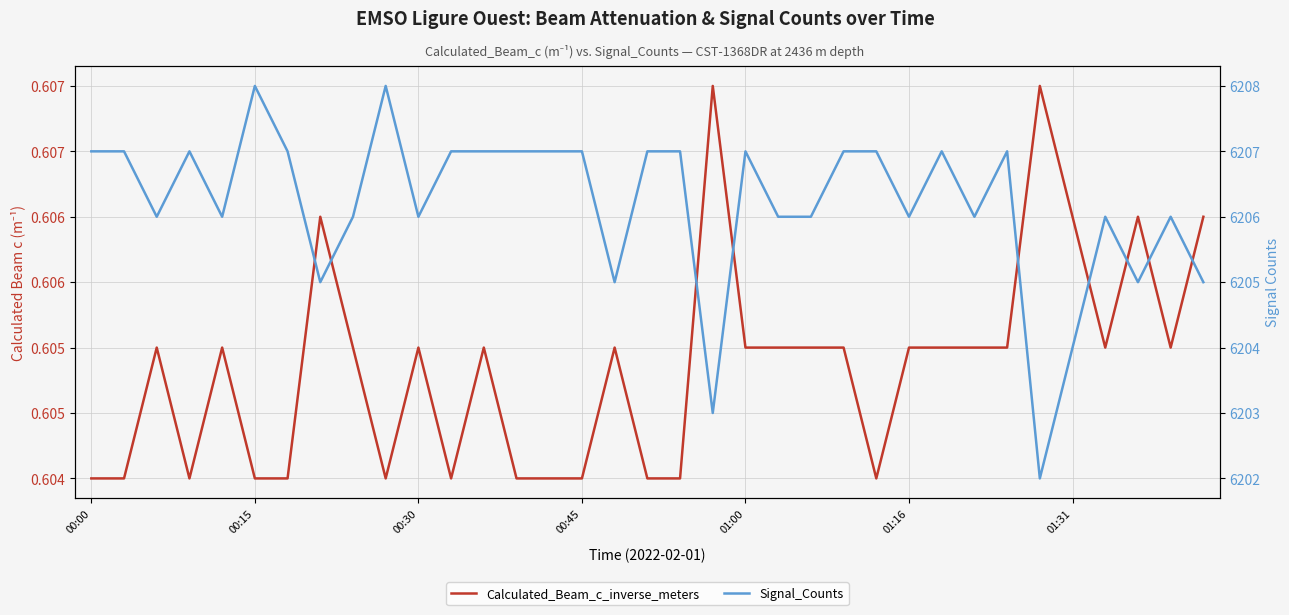

What value does the Signal_Counts series have at 17?

6207.0